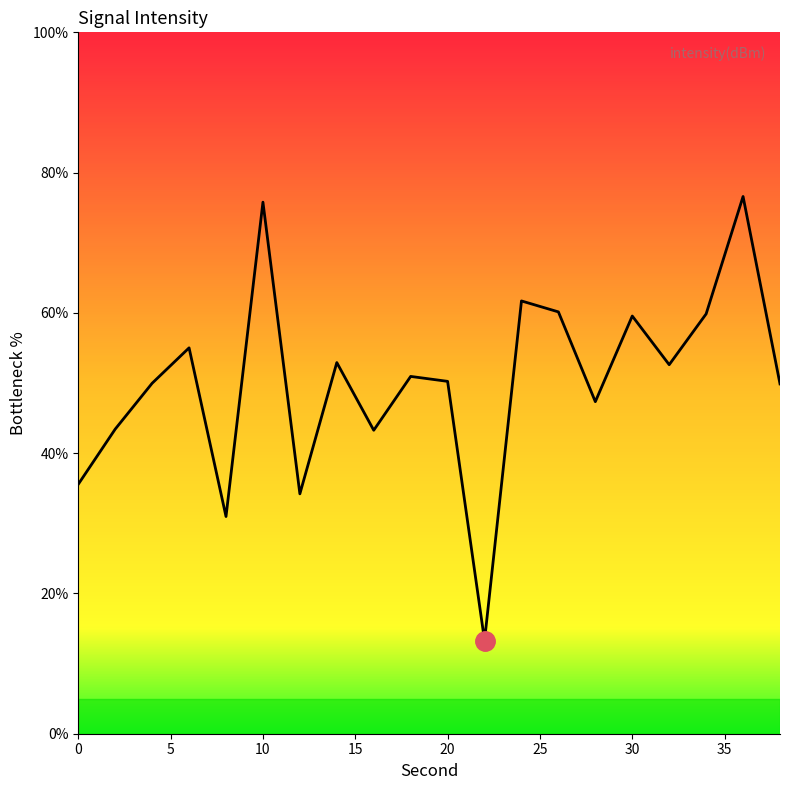

What is the difference between the maximum and minimum values?

63.3